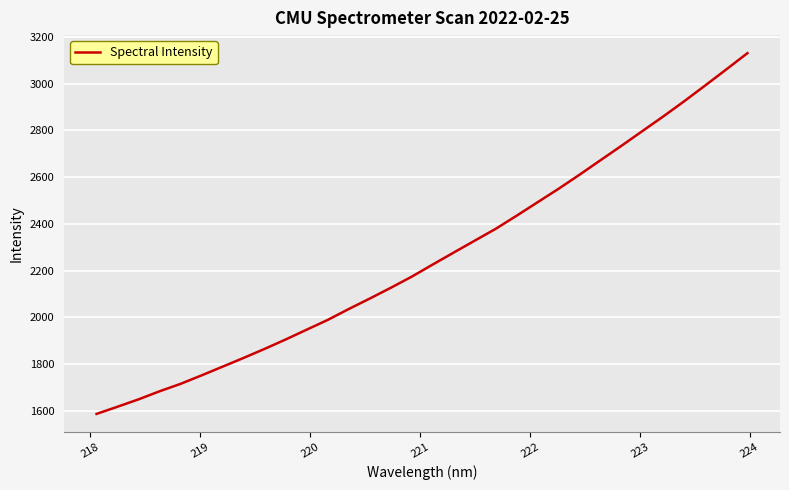

What is the greatest value displayed?

3130.0